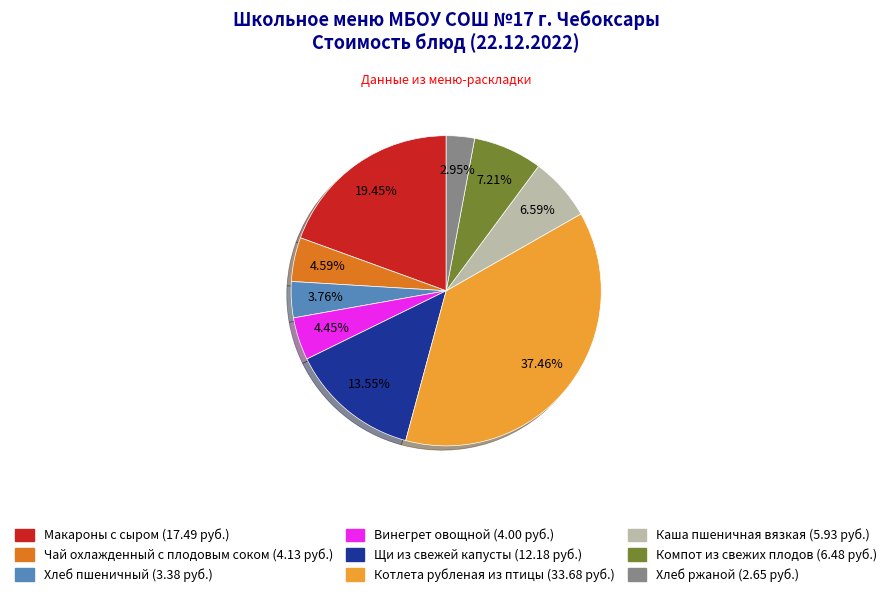

To the nearest percent, what percentage of the pie is Компот из свежих плодов?

7%